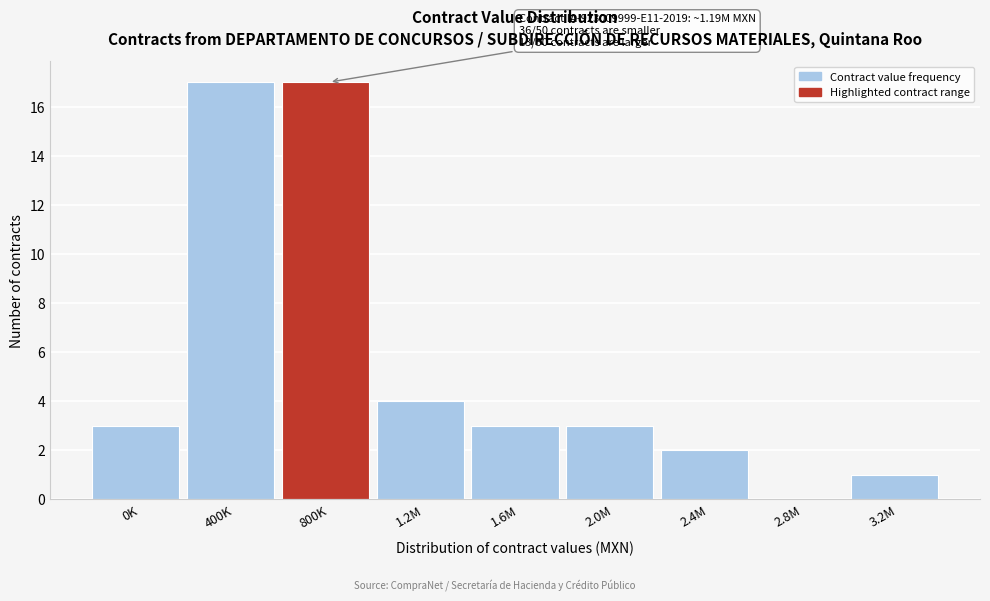

Reading left to right, transcribe all the data shown in this chart.

0K=3	400K=17	800K=17	1.2M=4	1.6M=3	2.0M=3	2.4M=2	2.8M=0	3.2M=1